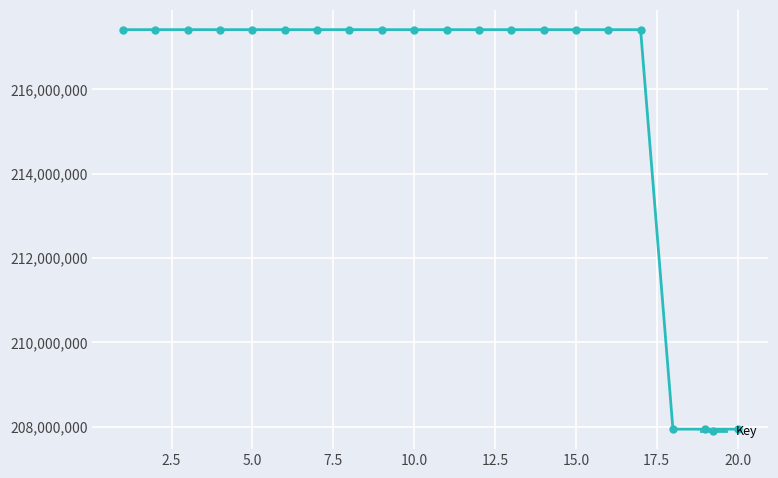

What is the greatest value displayed?

217412869